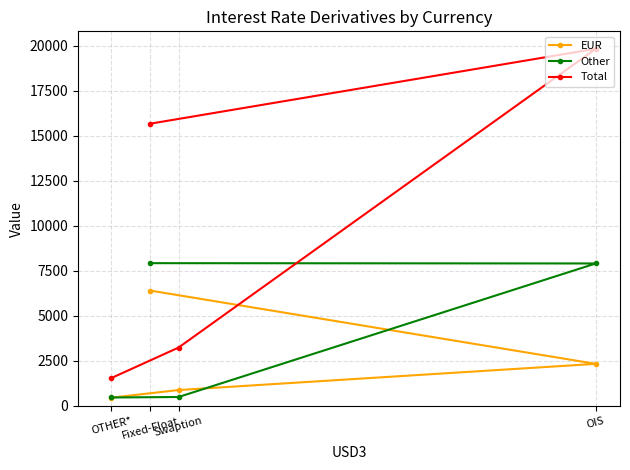

Reading left to right, extract all data points from this chart.

EUR: Fixed-Float=6413	OIS=2340	Swaption=886	OTHER*=461
Other: Fixed-Float=7934	OIS=7917	Swaption=499	OTHER*=473
Total: Fixed-Float=15680	OIS=19843	Swaption=3245	OTHER*=1550